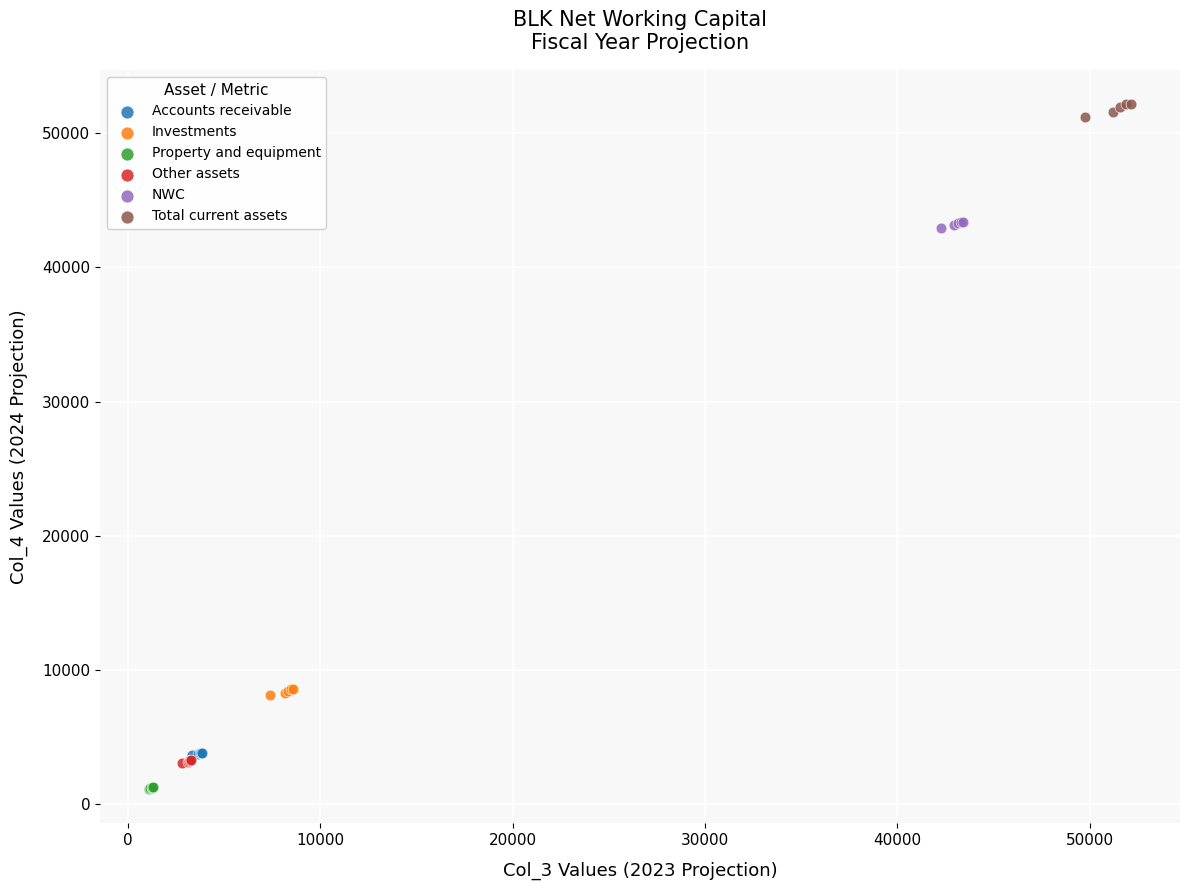

Which series reaches the maximum Y coordinate?

Total current assets